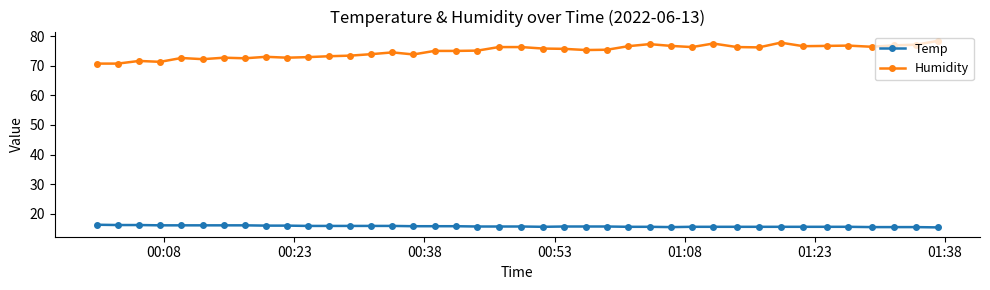

Which series has the largest total across all categories?

Humidity